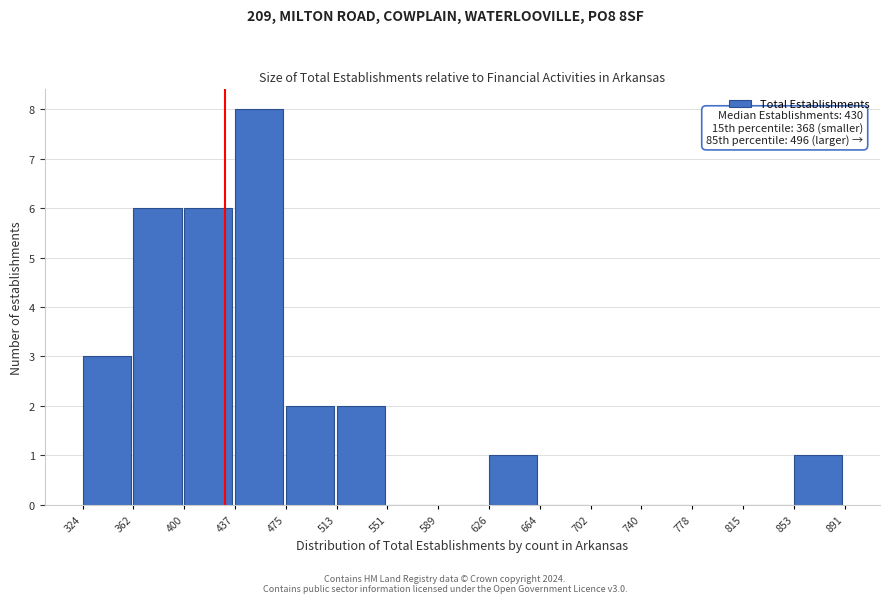

Which range on the x-axis has the tallest bar?

437 to 475